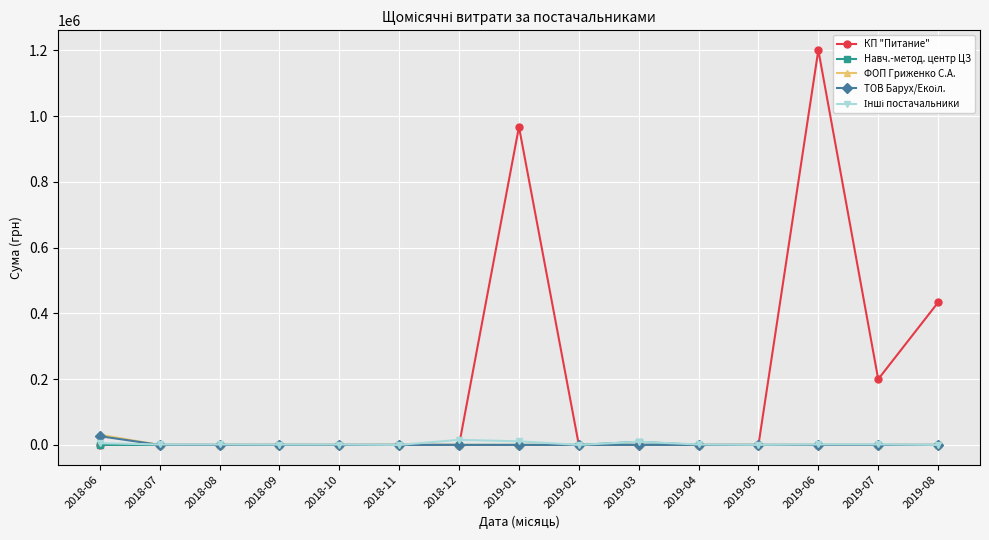

What is the greatest value displayed?

1200911.5